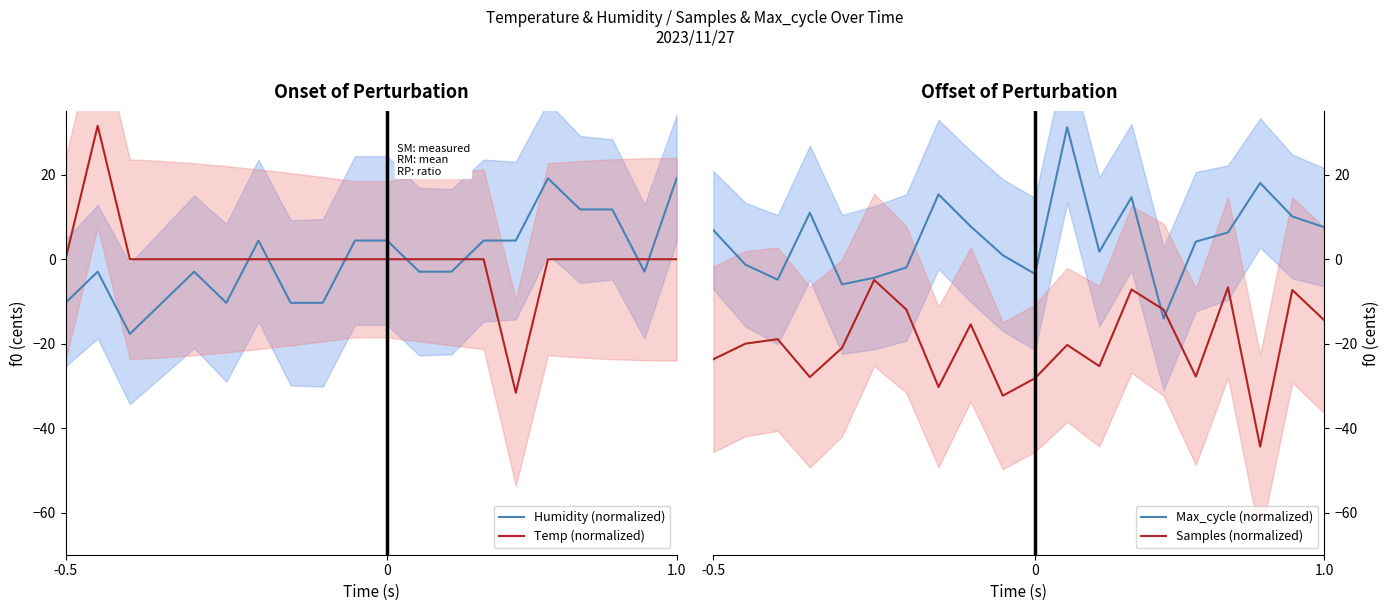

Which category has the highest value in the Samples (normalized) series?

5